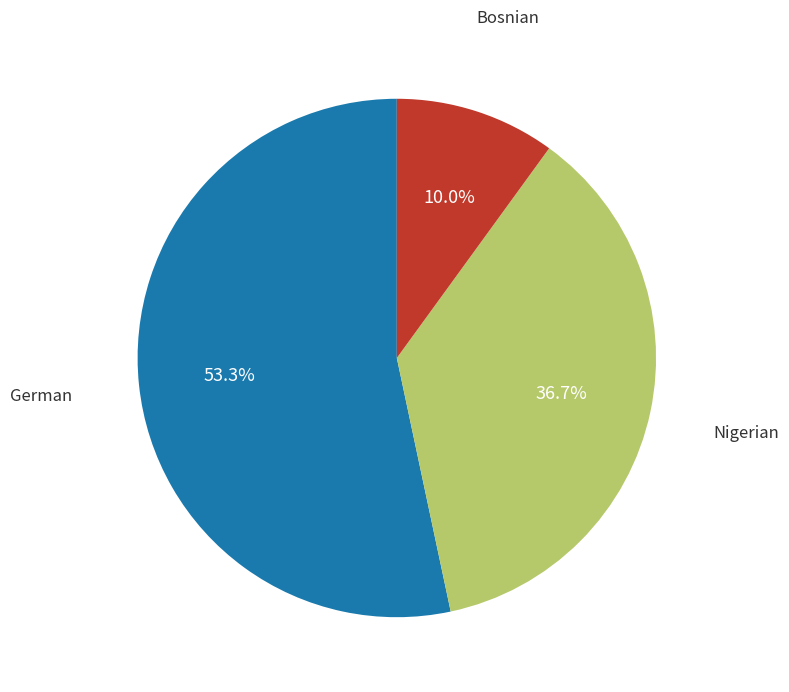

To the nearest percent, what is the difference between the largest and smallest slice percentages?

43%